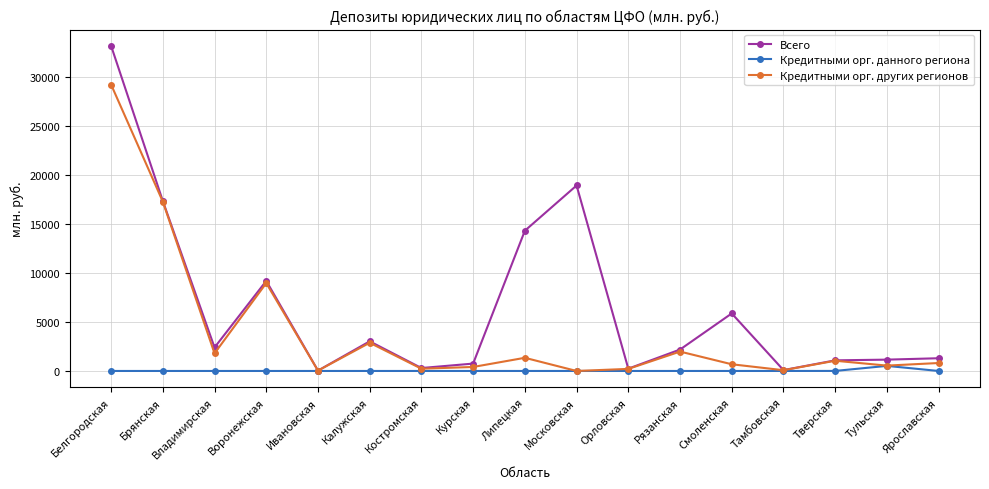

Which series has the largest range (max minus min)?

Всего